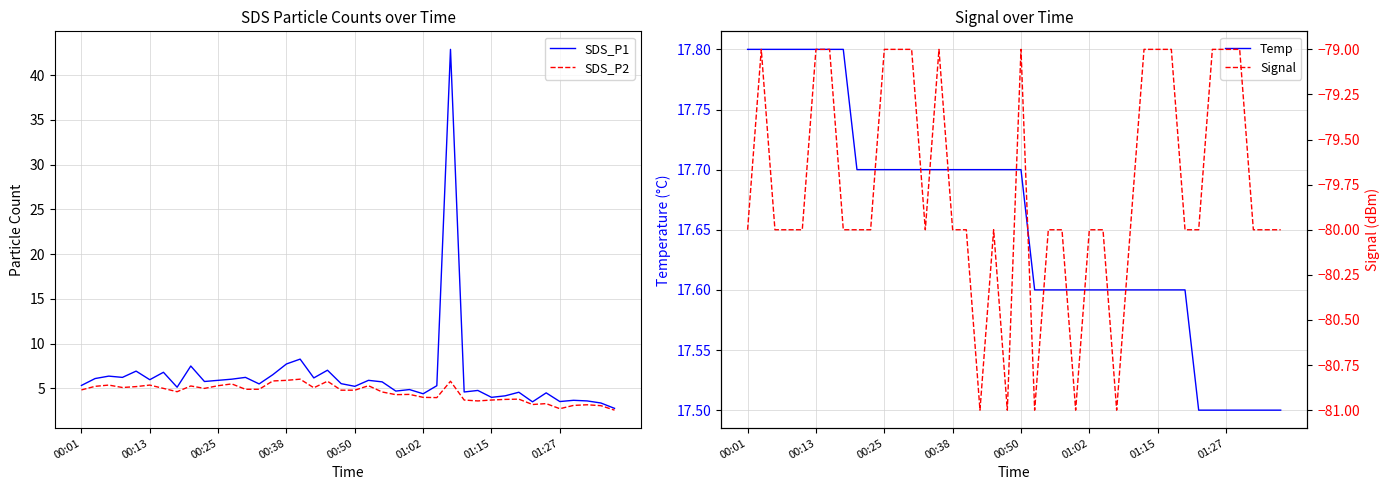

What is the difference between the maximum and minimum values in the SDS_P2 series?

3.5